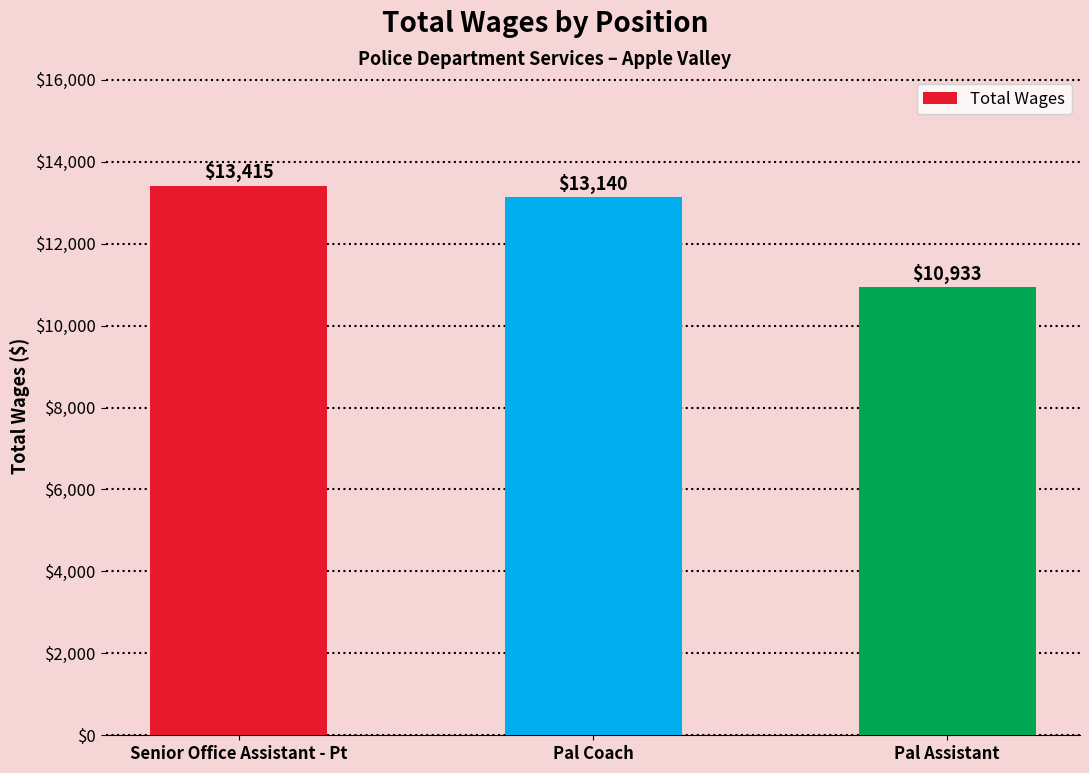

Is it true that the value at Pal Assistant is 10933?

True